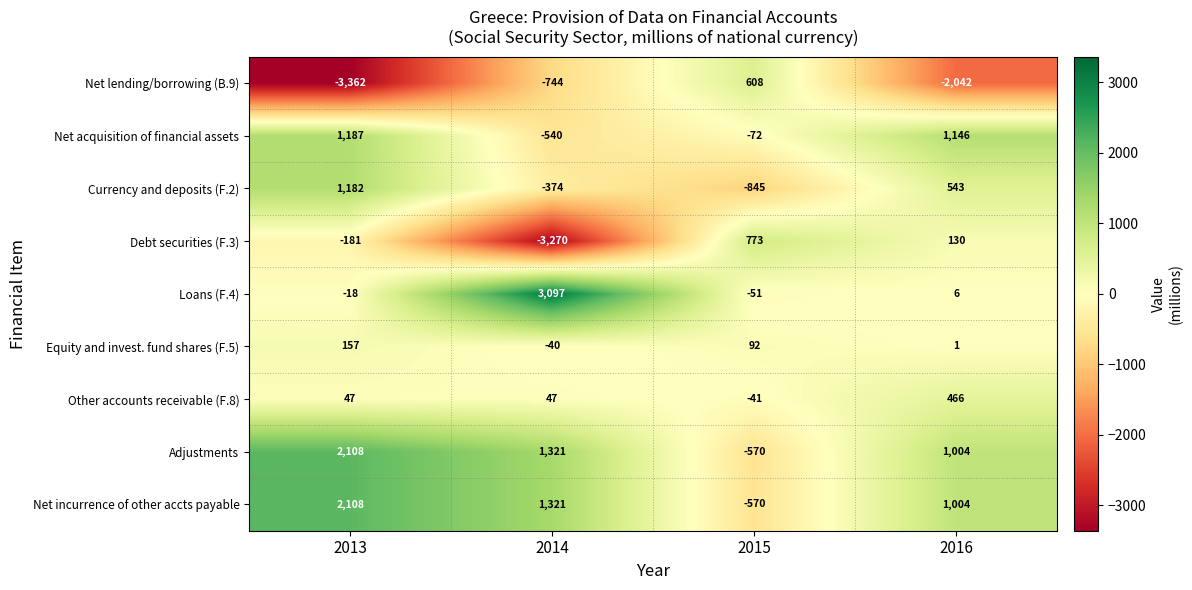

What is the sum of the Equity and invest. fund shares (F.5) values at 2015 and 2014?

52